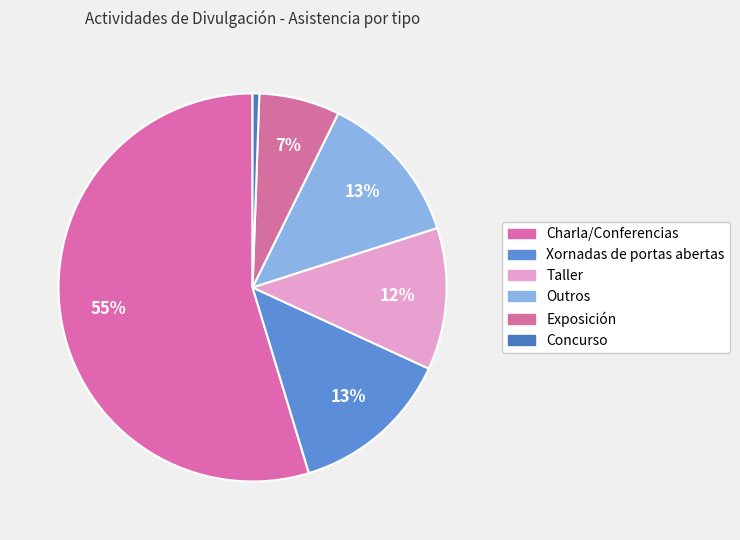

To the nearest percent, what percentage of the pie is Concurso?

1%